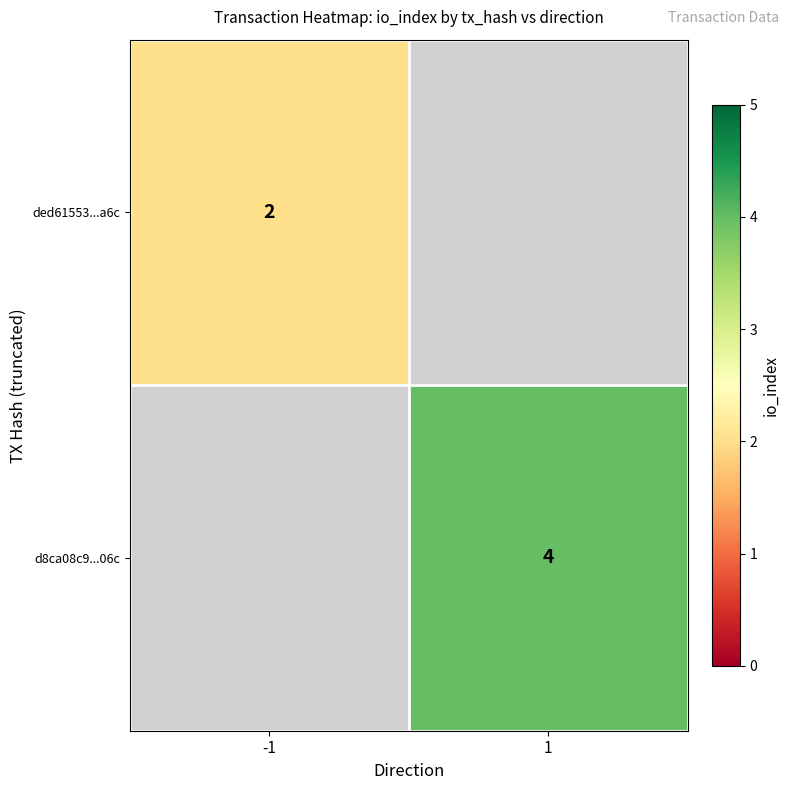

The value of ded61553...a6c at -1 is 3. True or false?

False